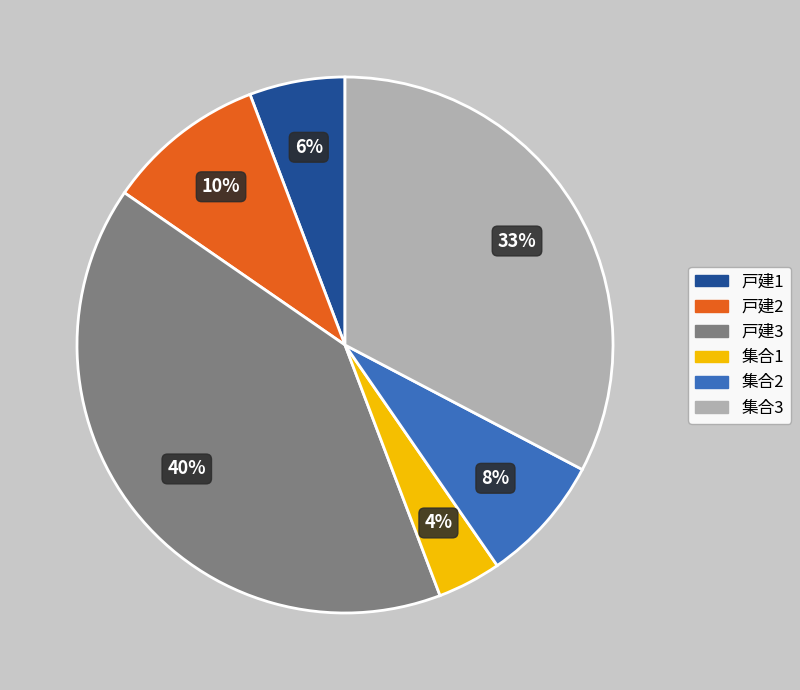

What is the ratio of the value at 集合2 to the value at 戸建1?

1.3